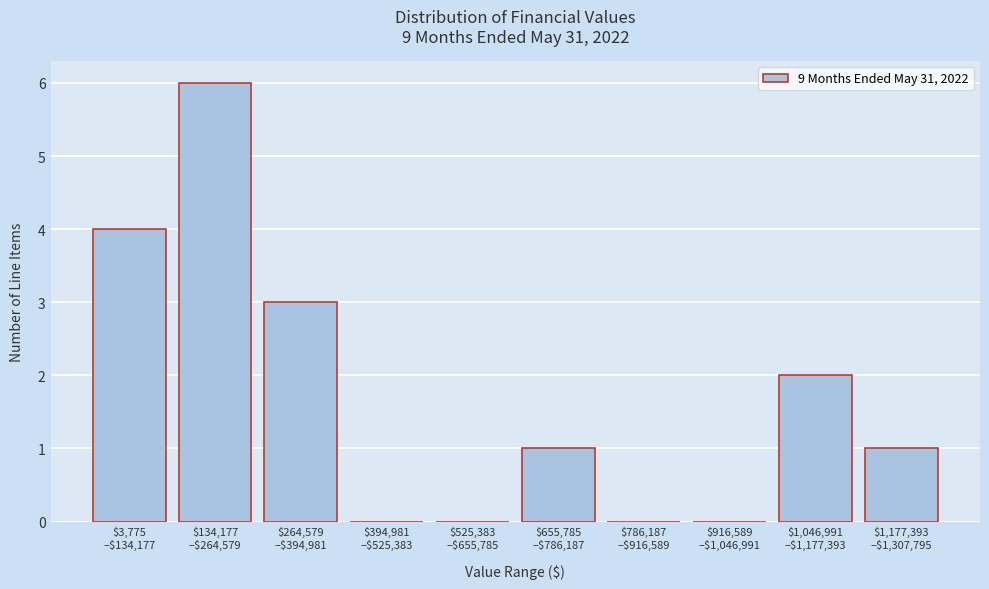

What is the sum of all values?

17